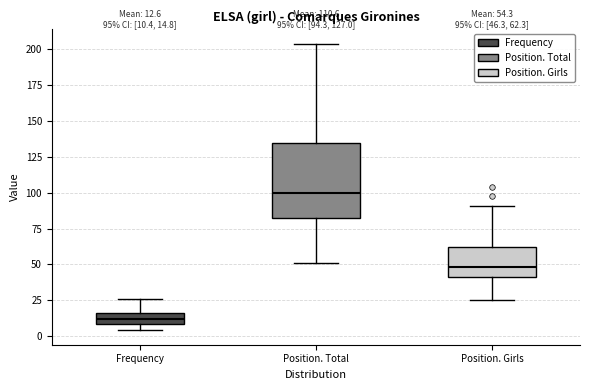

Which box is the tallest, from its lower edge to its upper edge?

Position. Total